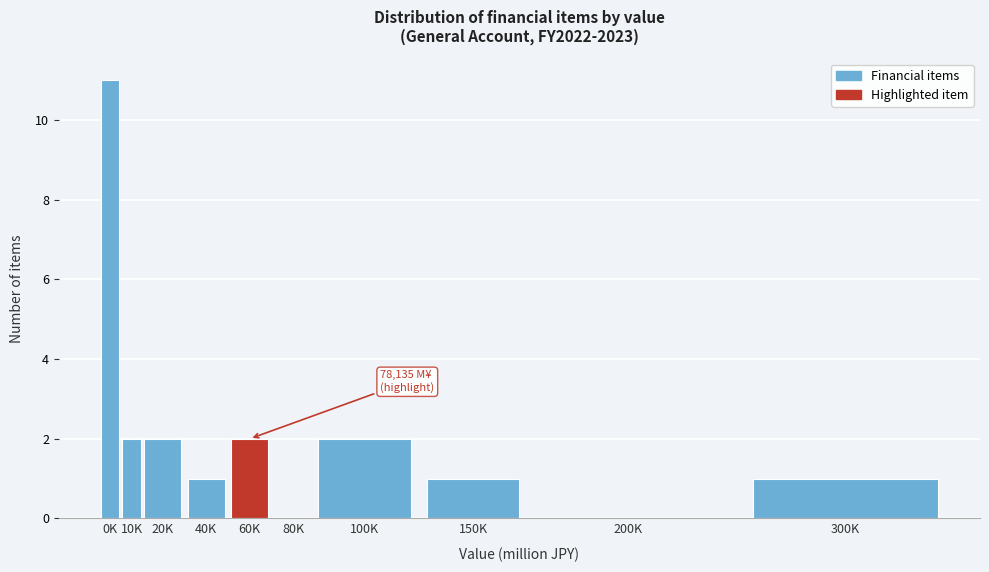

Reading left to right, list all the values displayed in this chart.

0K=11	10K=2	20K=2	40K=1	60K=2	80K=0	100K=2	150K=1	200K=0	300K=1